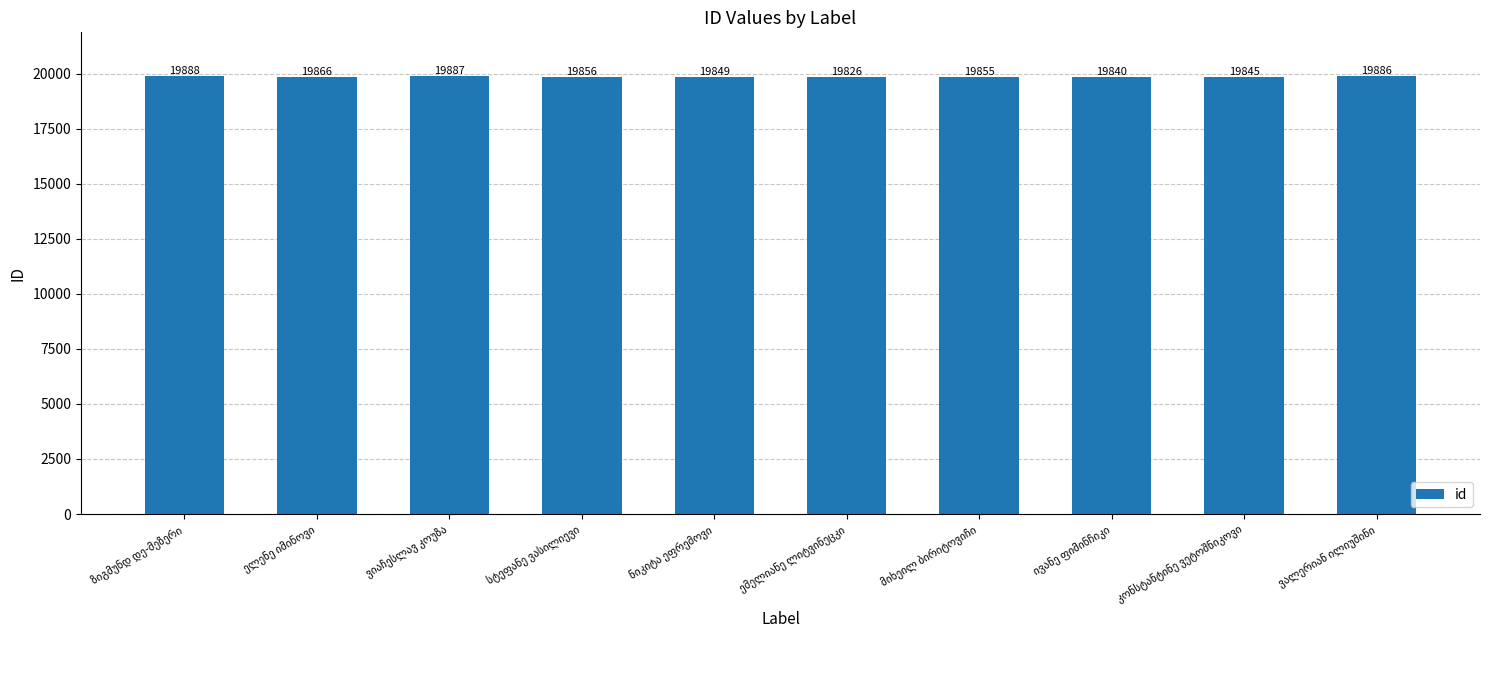

What is the average value?

19860